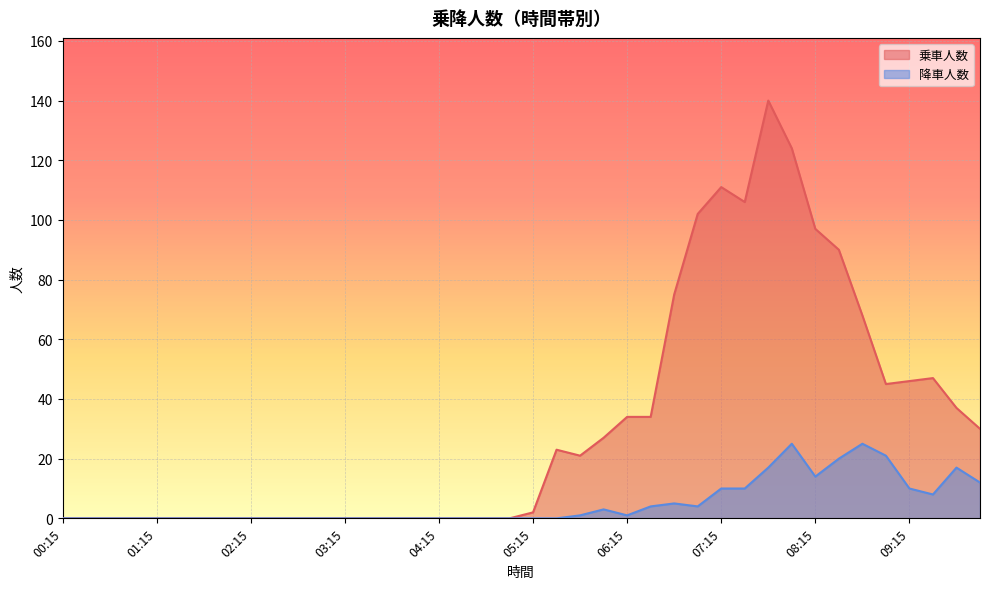

Reading right to left, what are all the values shown in this chart?

乗車人数: 30	37	47	46	45	68	90	97	124	140	106	111	102	75	34	34	27	21	23	2	0	0	0	0	0	0	0	0	0	0	0	0	0	0	0	0	0	0	0	0
降車人数: 12	17	8	10	21	25	20	14	25	17	10	10	4	5	4	1	3	1	0	0	0	0	0	0	0	0	0	0	0	0	0	0	0	0	0	0	0	0	0	0